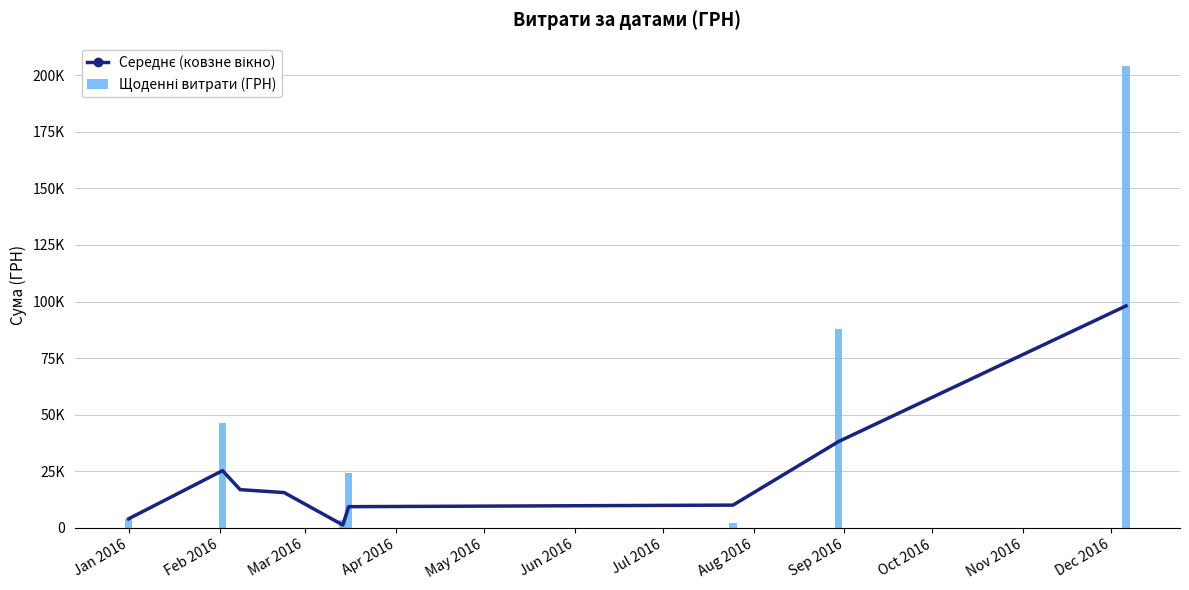

What is the difference between the second highest and minimum values in the Щоденні витрати (ГРН) series?

87713.7